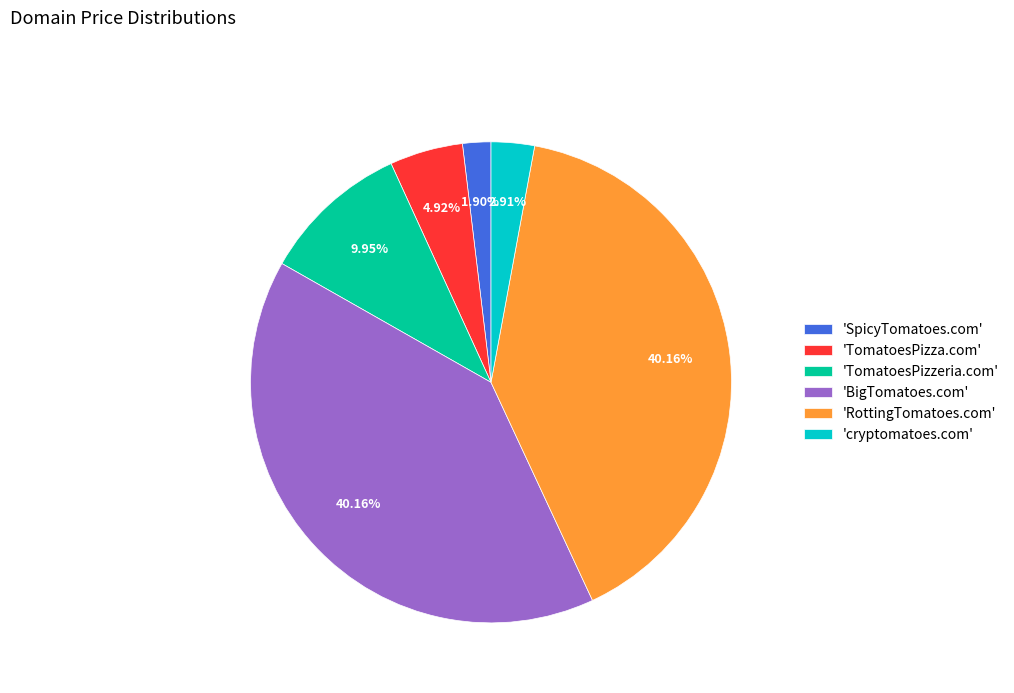

Which category has the smallest portion of the pie?

'SpicyTomatoes.com'